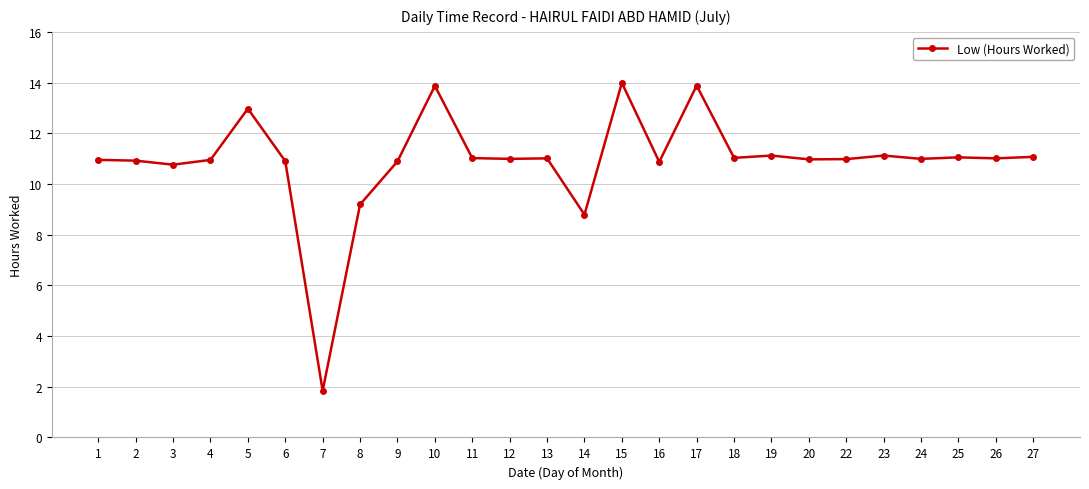

Approximately how many times larger is the value at 8 compared to 19?

0.8